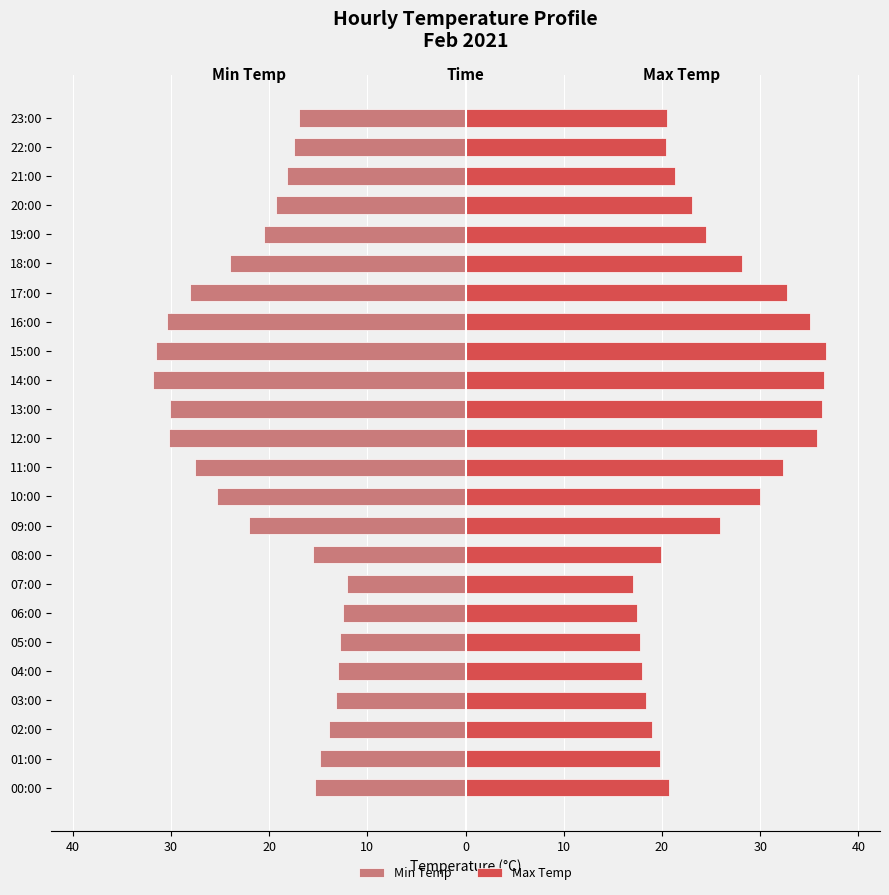

What is the minimum value for Min Temp?

-31.8